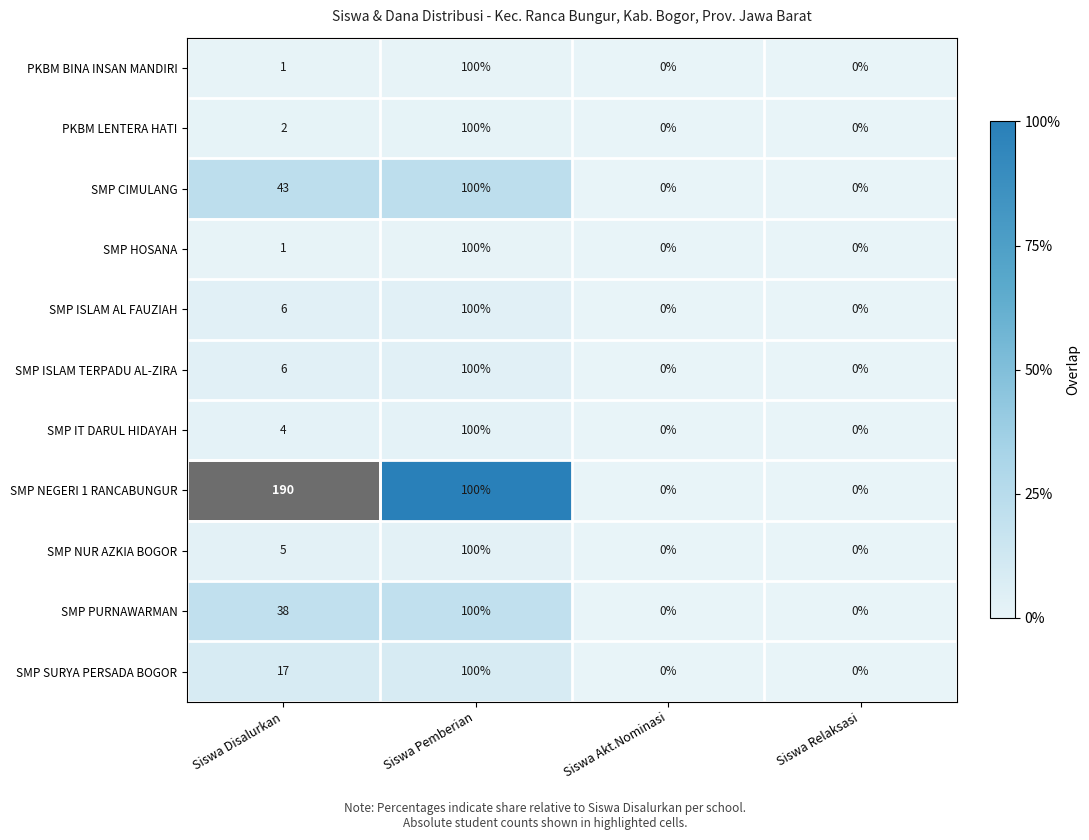

The value of SMP NUR AZKIA BOGOR at Siswa Disalurkan is 3. True or false?

False